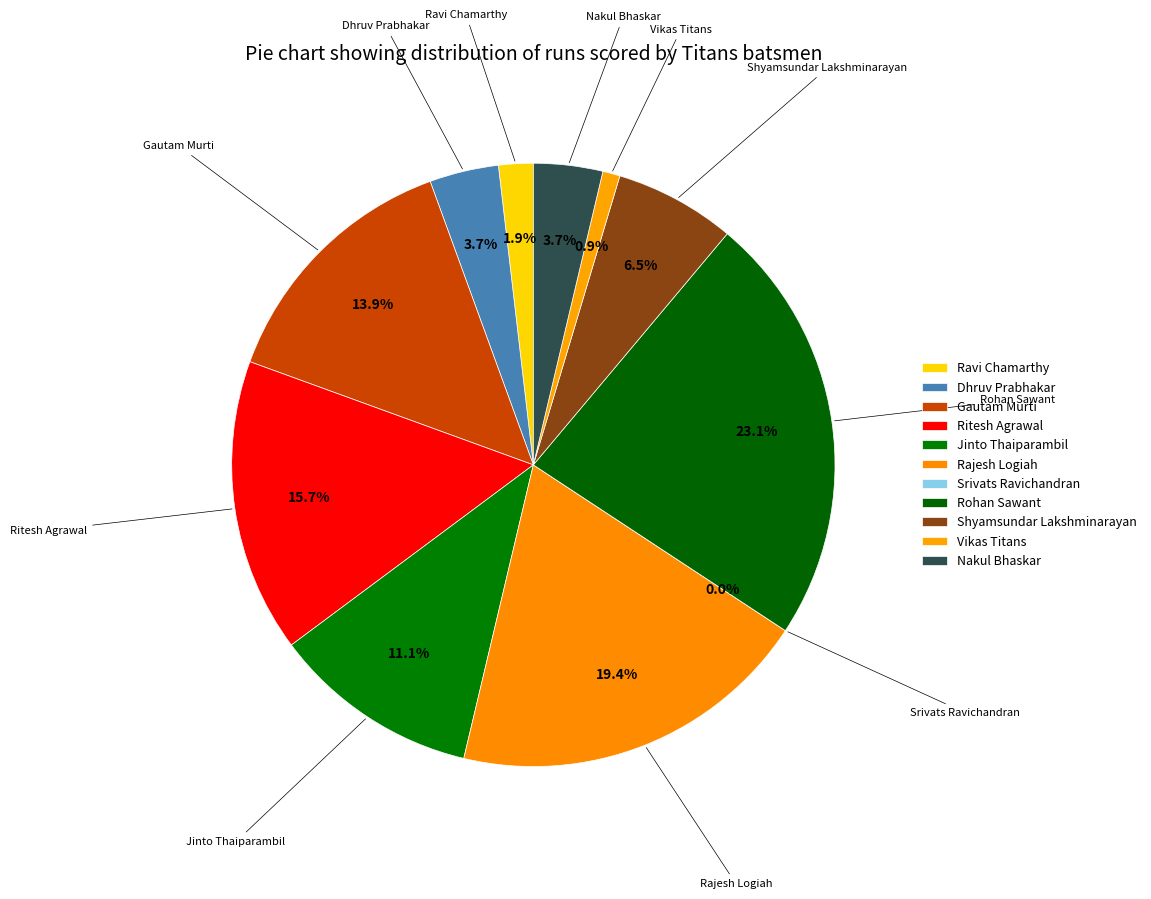

Is Dhruv Prabhakar the majority of the pie?

No